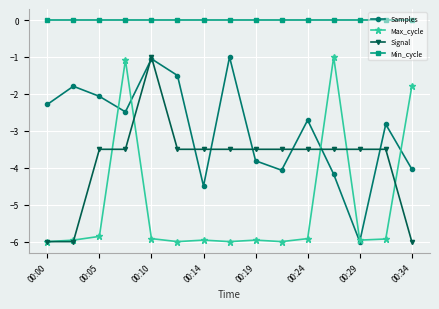

Which series has the largest total across all categories?

Min_cycle